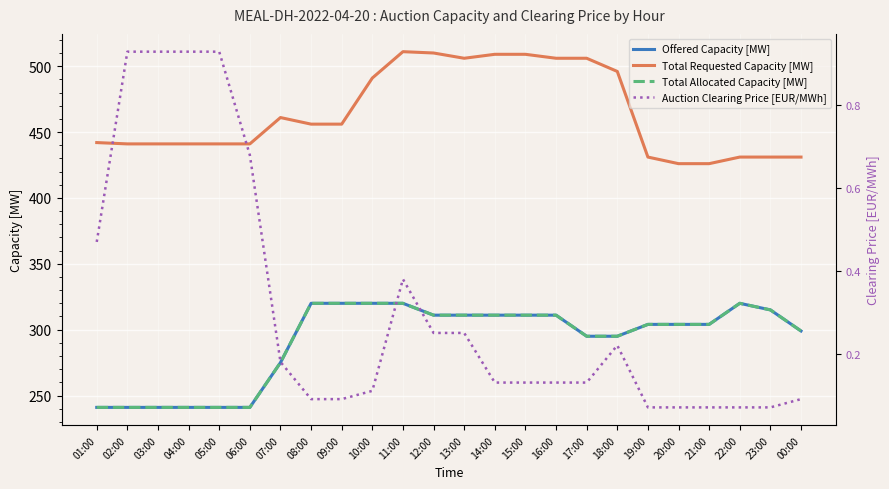

How many lines are shown in the chart?

4